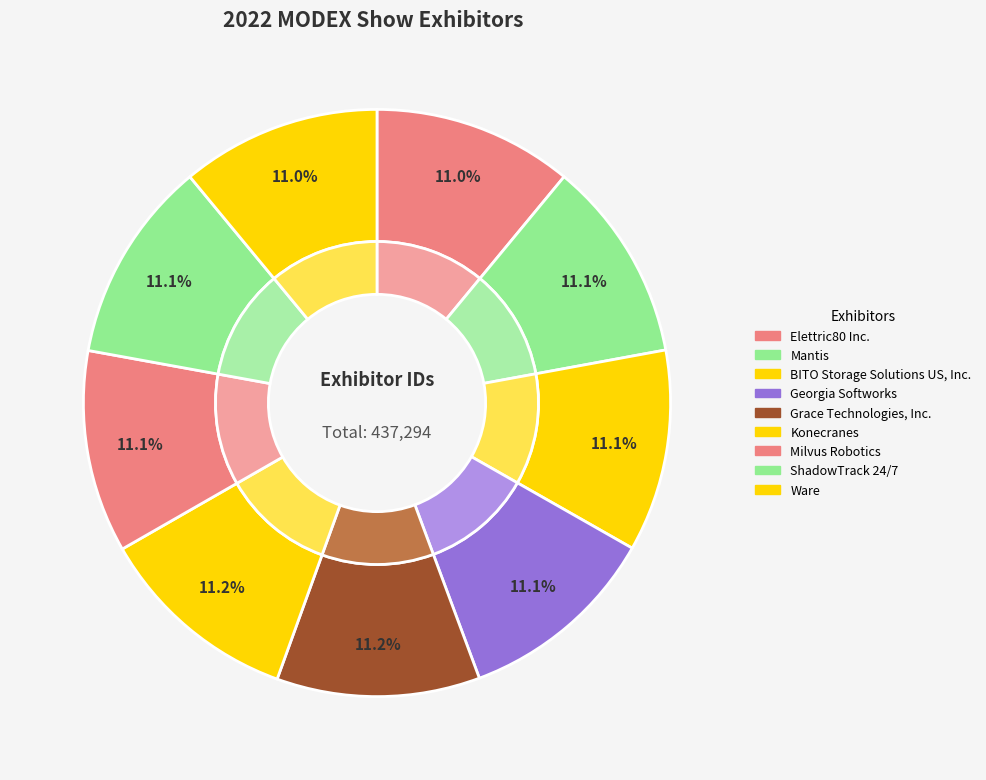

Which category has the smallest portion of the pie?

Elettric80 Inc.